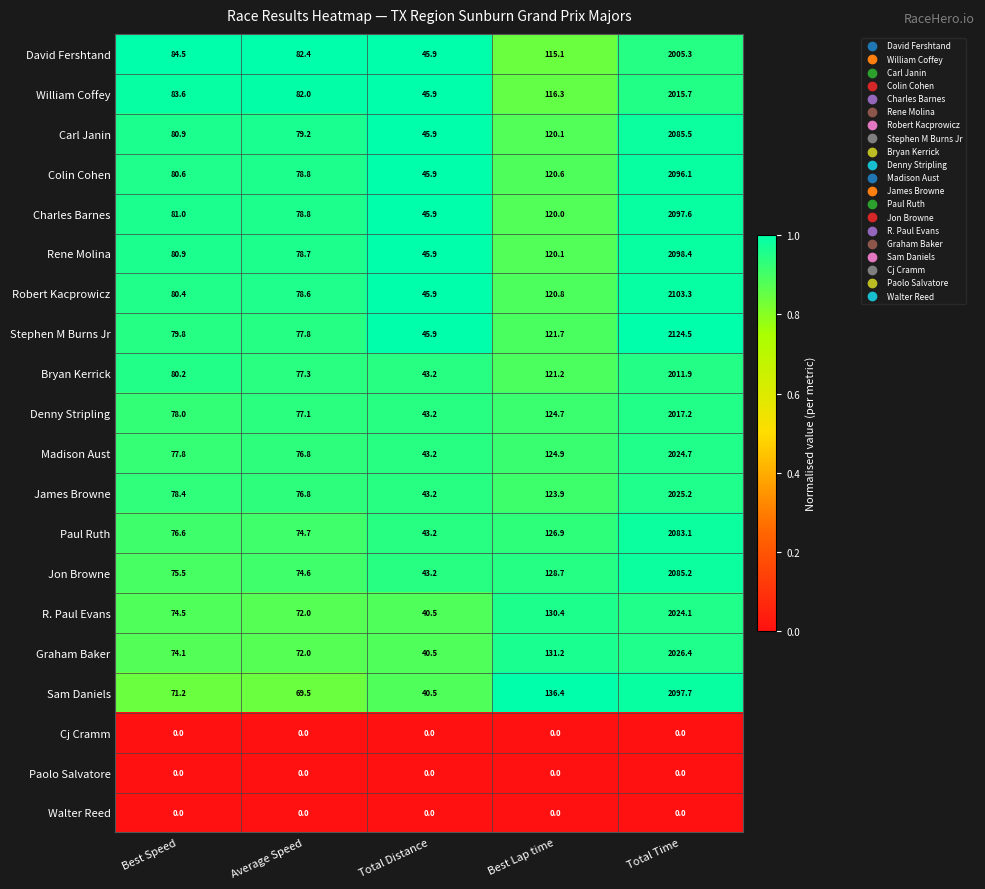

At how many categories does at least one series exceed 0?

5